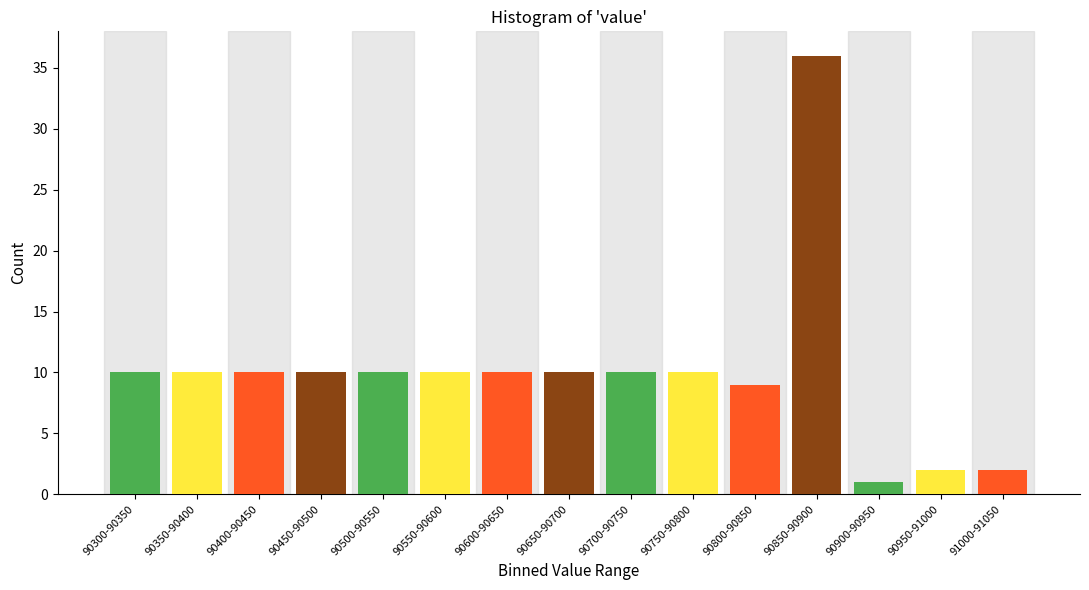

Reading right to left, transcribe all the data shown in this chart.

91000-91050=2	90950-91000=2	90900-90950=1	90850-90900=36	90800-90850=9	90750-90800=10	90700-90750=10	90650-90700=10	90600-90650=10	90550-90600=10	90500-90550=10	90450-90500=10	90400-90450=10	90350-90400=10	90300-90350=10